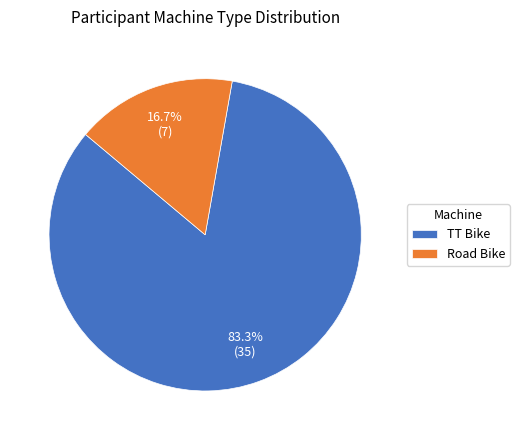

Which slice is the smallest?

Road Bike